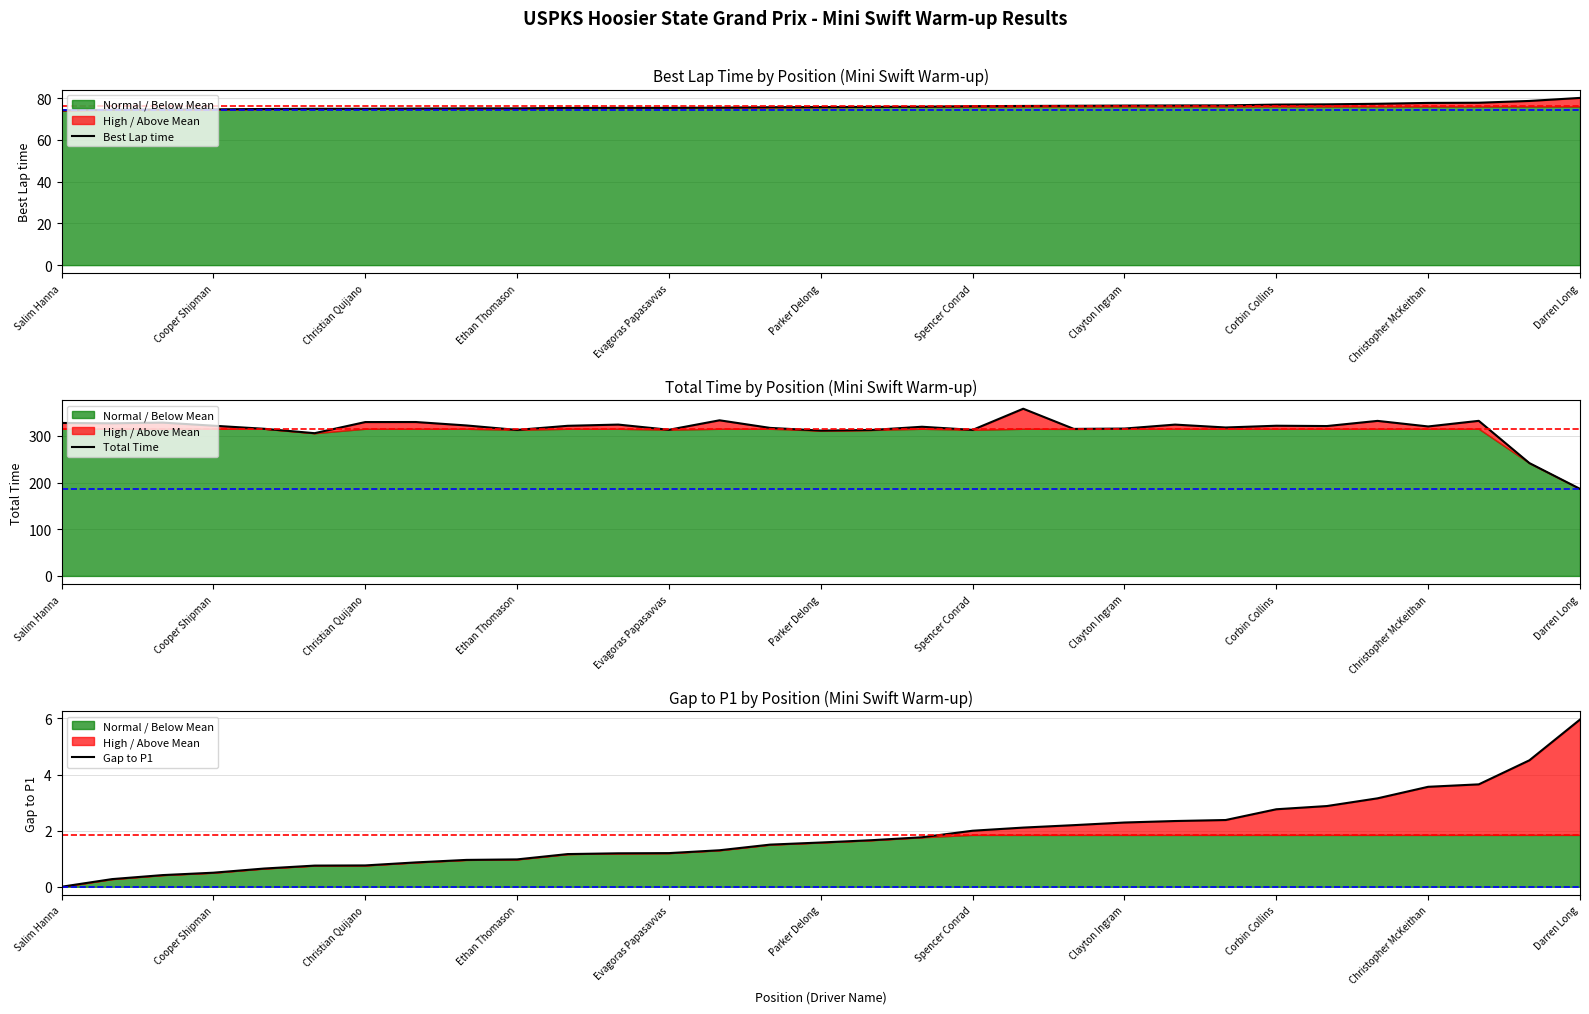

Rank the series by their maximum value, from lowest to highest.

Gap to P1, Best Lap time, Total Time